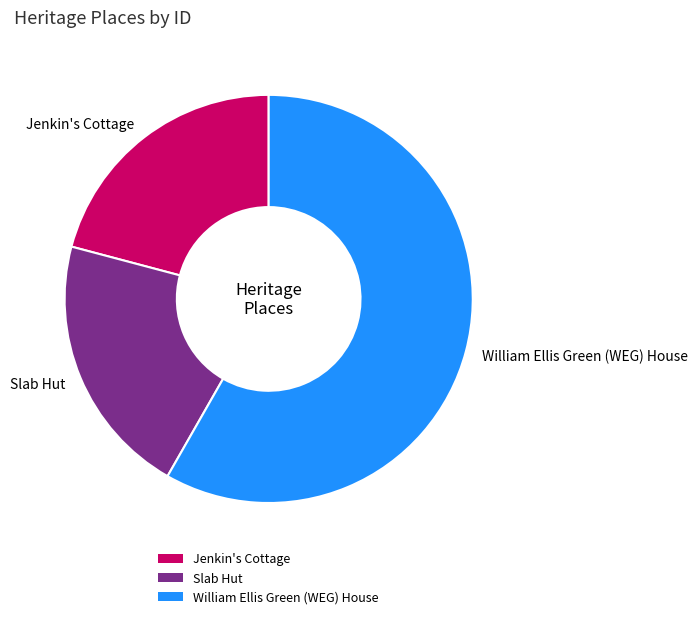

Count the number of slices in the pie.

3